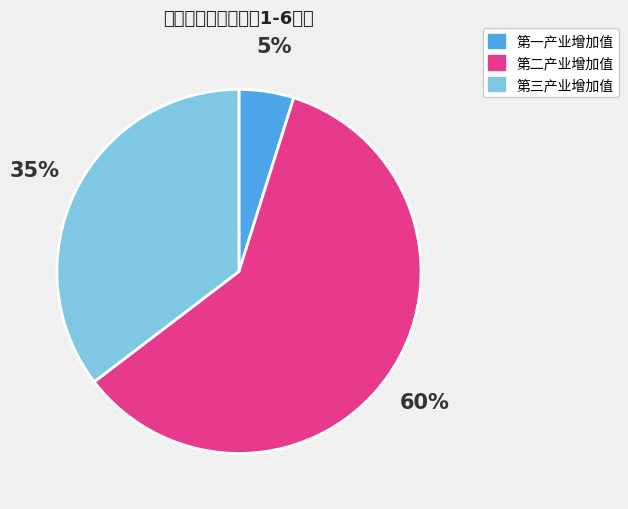

Is there any slice that represents more than half of the pie?

Yes